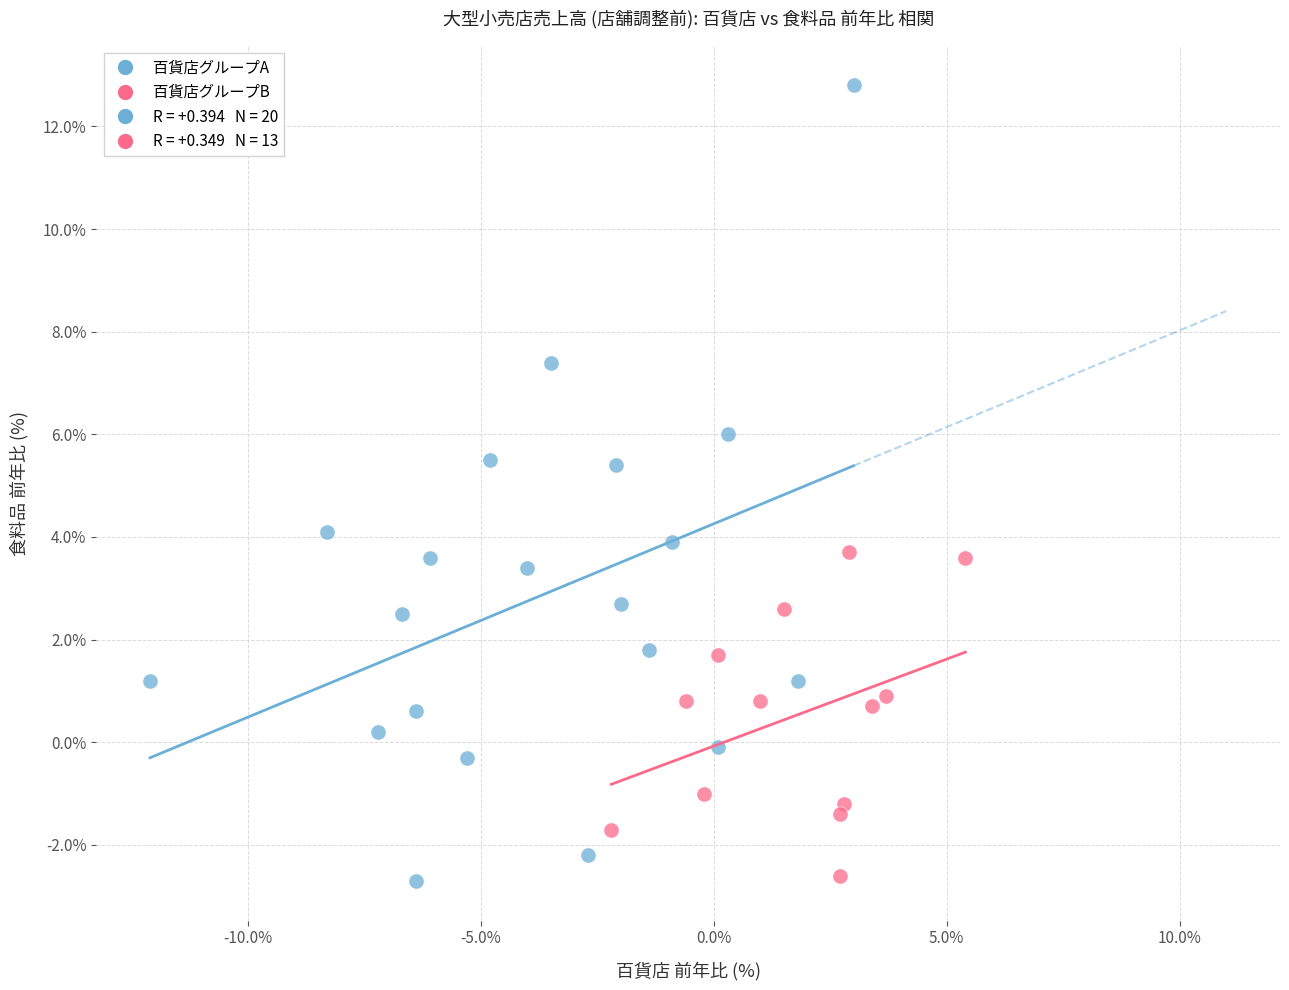

Which series has the largest Y range (max minus min)?

百貨店グループA